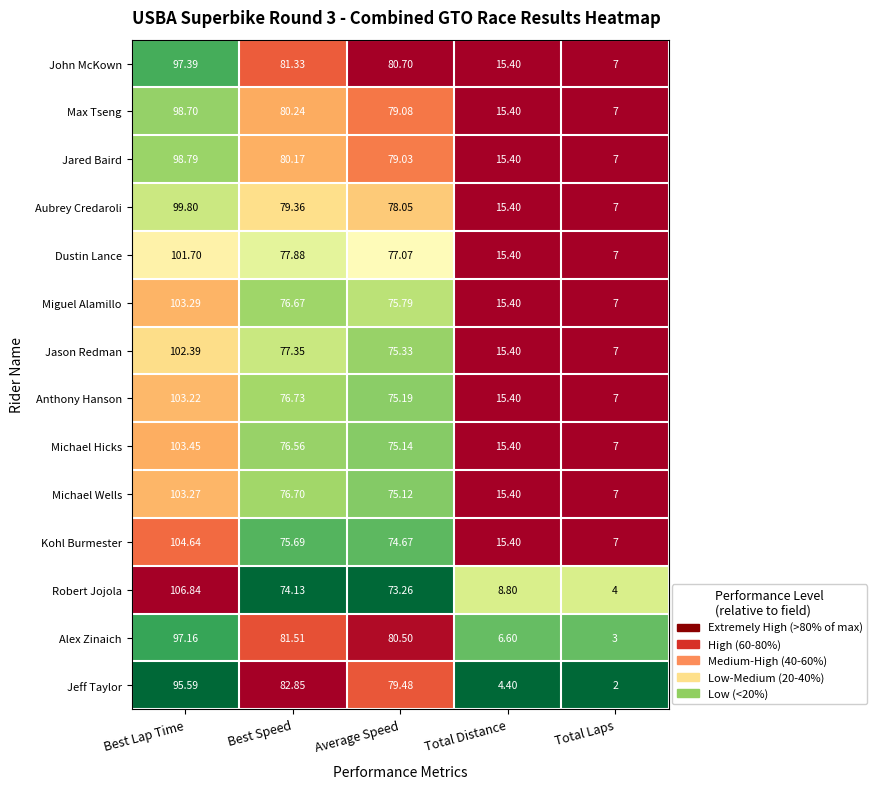

Which series has the widest spread of values?

Robert Jojola